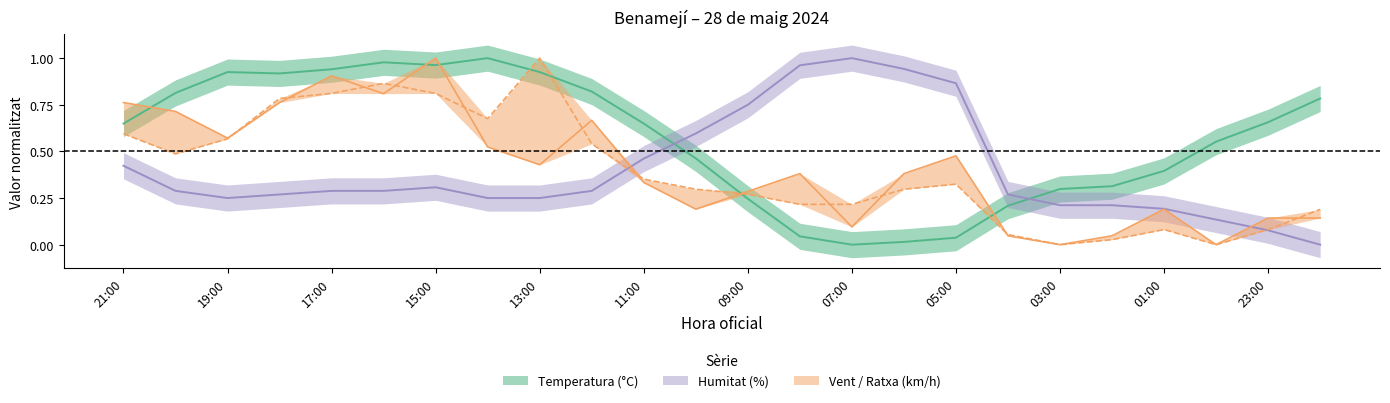

How many positive values does the Ratxa (km/h) series have?

22